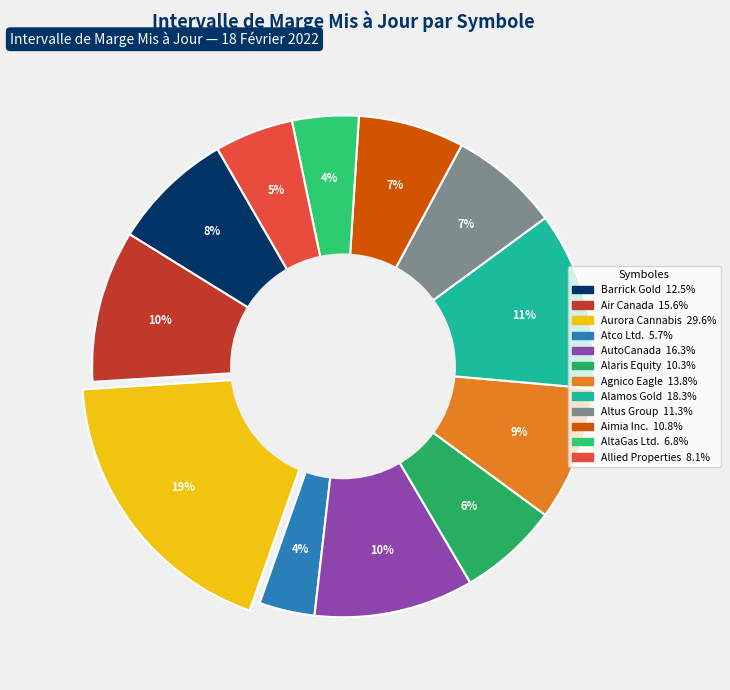

How many slices are in this pie chart?

12